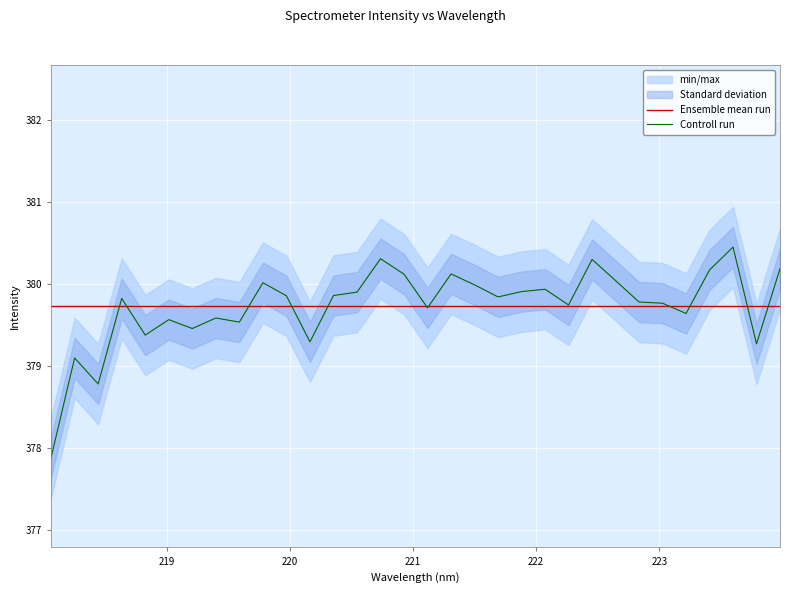

What is the value of the Ensemble mean run point at the 4th from the left?

379.7